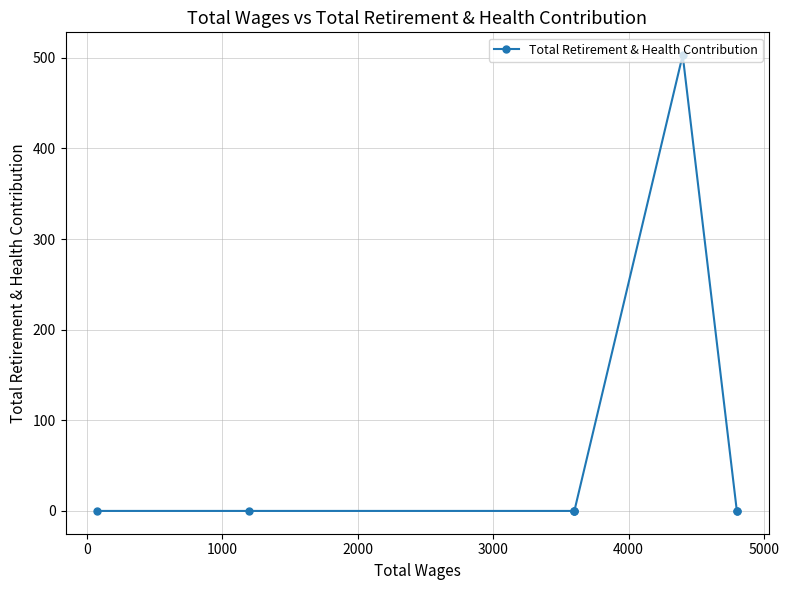

True or false: the data has more than 0 interior local peaks.

True